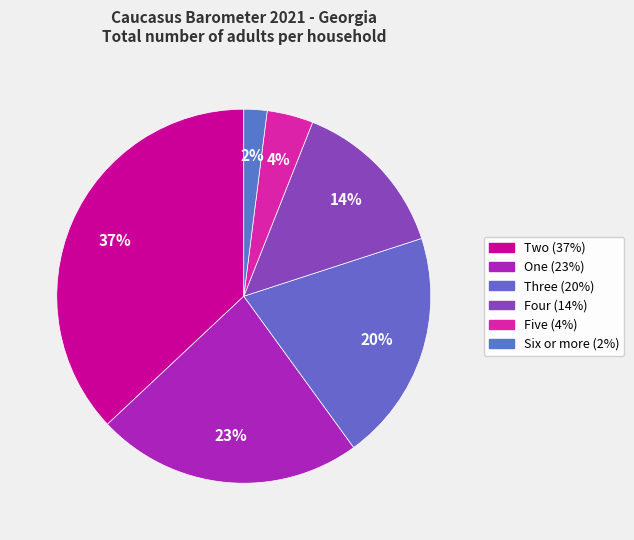

Rank the categories by value from lowest to highest.

Six or more, Five, Four, Three, One, Two